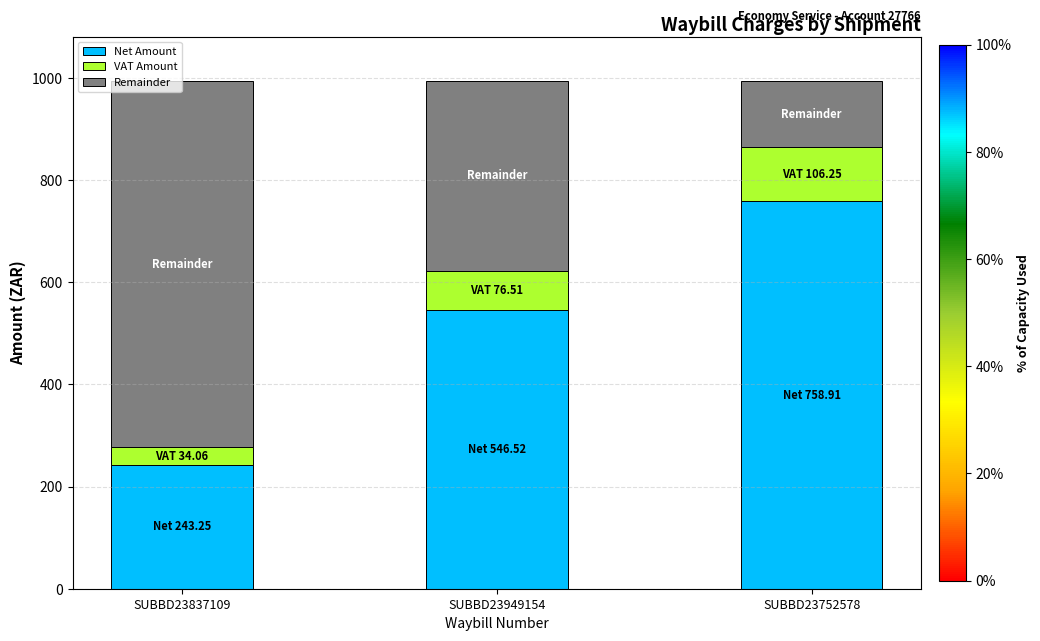

What is the total value across all series at SUBBD23837109?

994.9